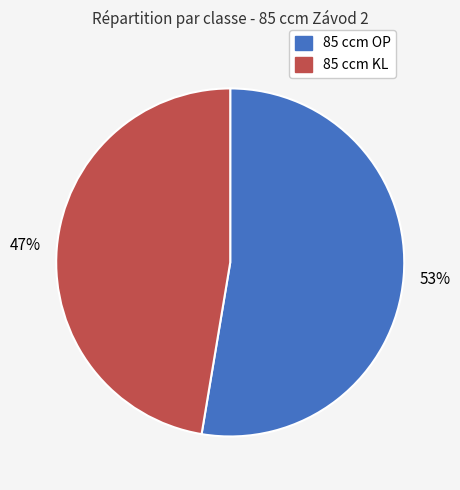

How many segments does this pie chart have?

2